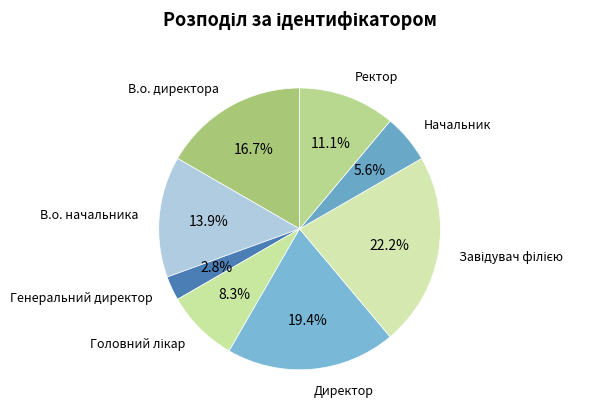

How many slices are in this pie chart?

8